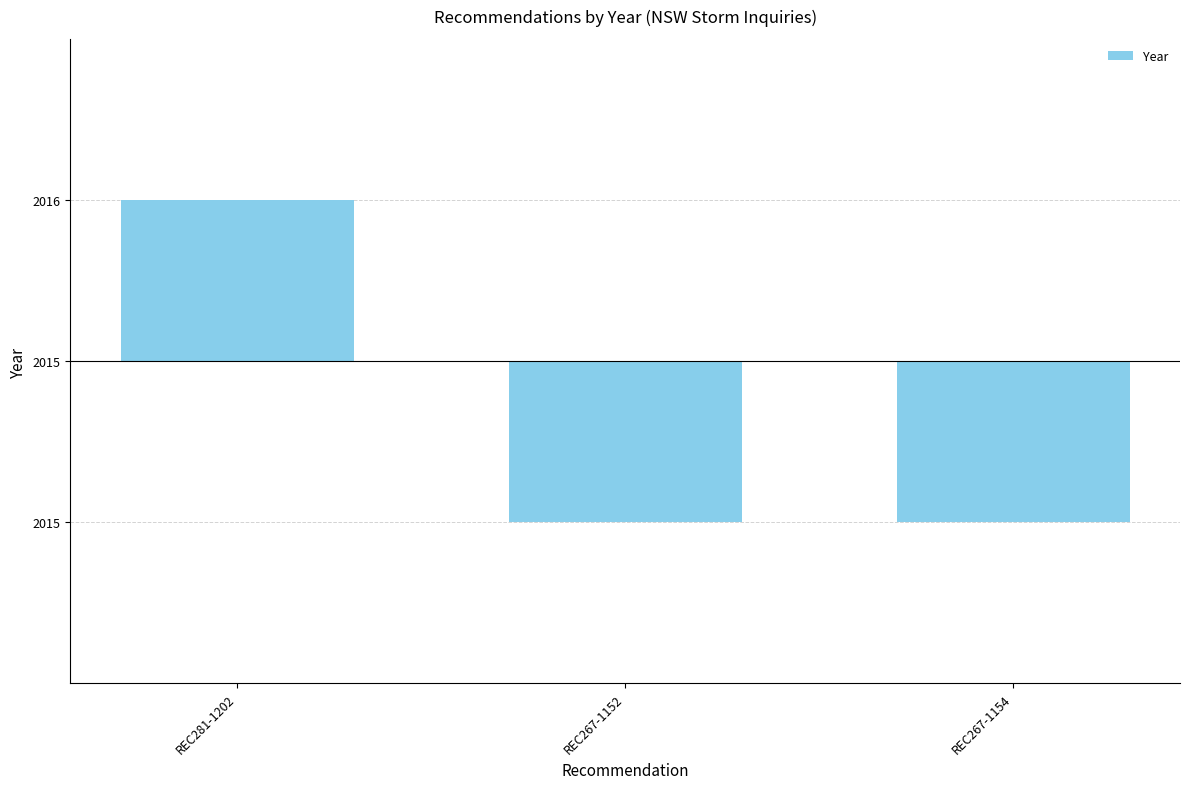

Is it true that the value at REC281-1202 is 0.1?

False